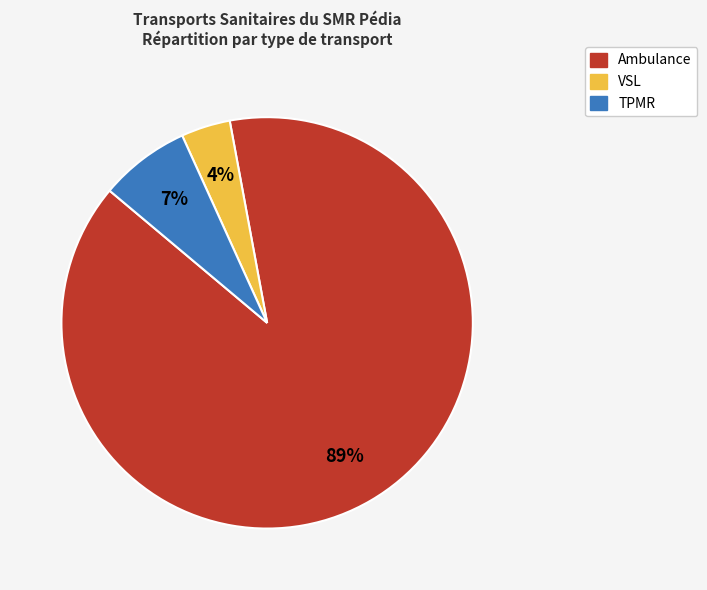

To the nearest percent, what portion does TPMR represent?

7%